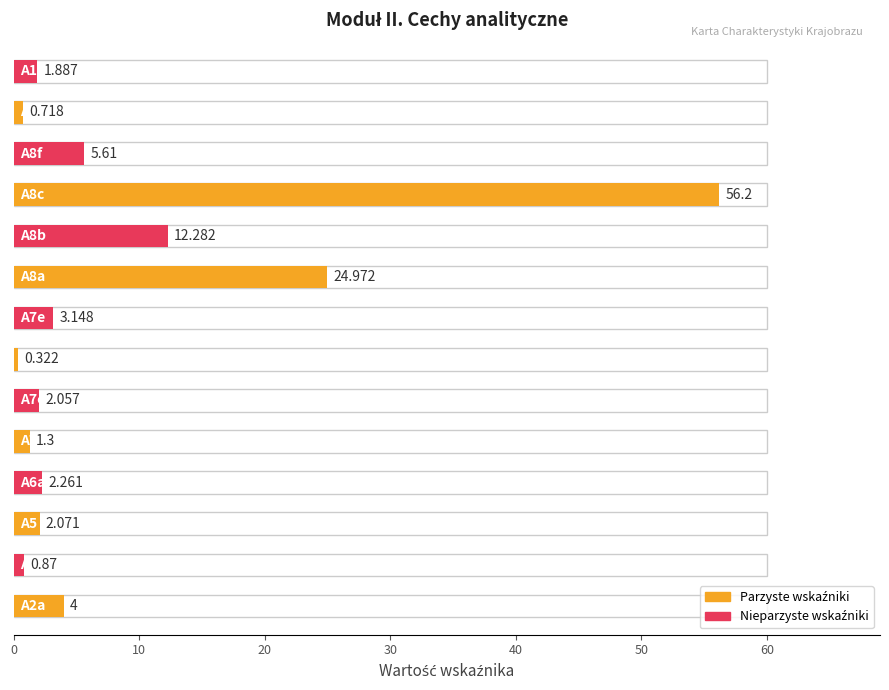

What is the label of the 6th bar from the right?

A8a